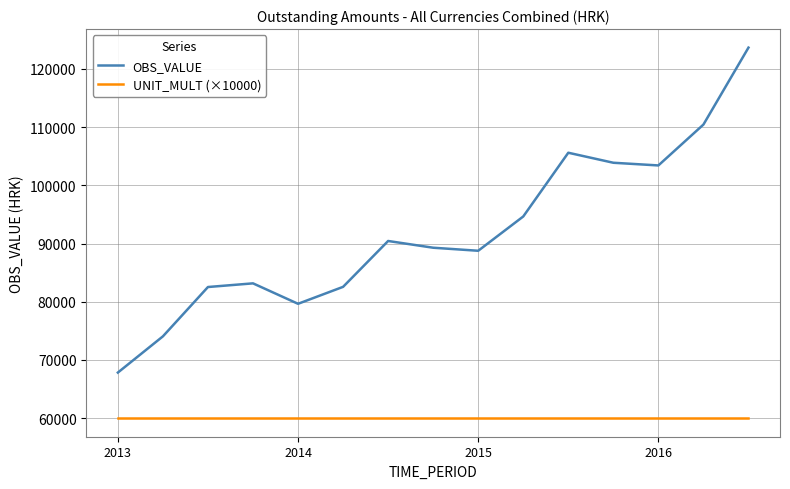

Which series has the largest range (max minus min)?

OBS_VALUE